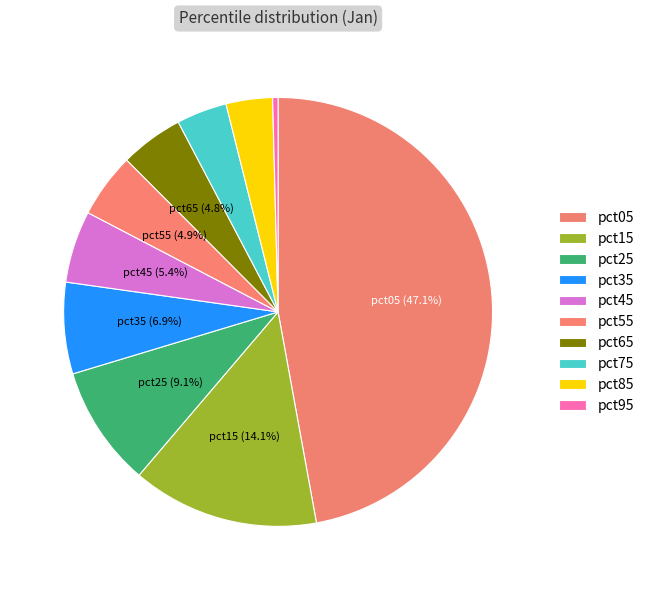

True or false: pct95 accounts for 0% of the total.

True